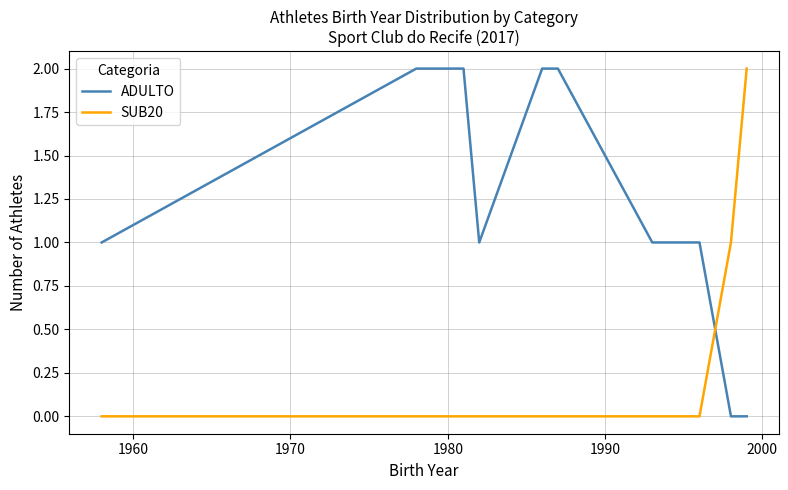

Which series has the largest total across all categories?

ADULTO